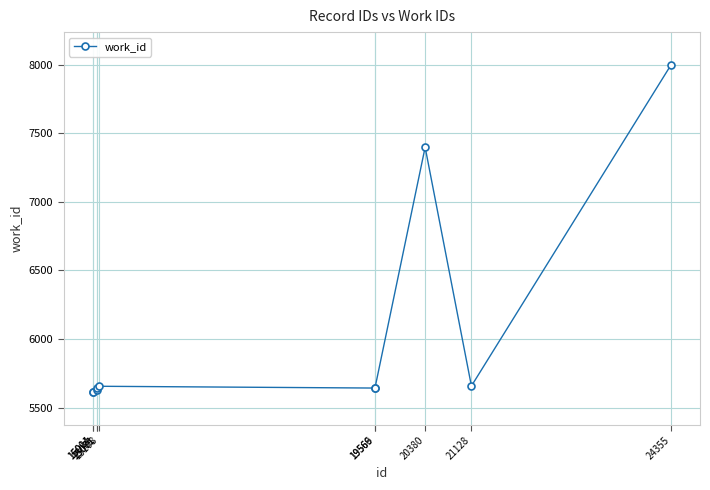

What is the change in value from 15071 to 19569?

+14